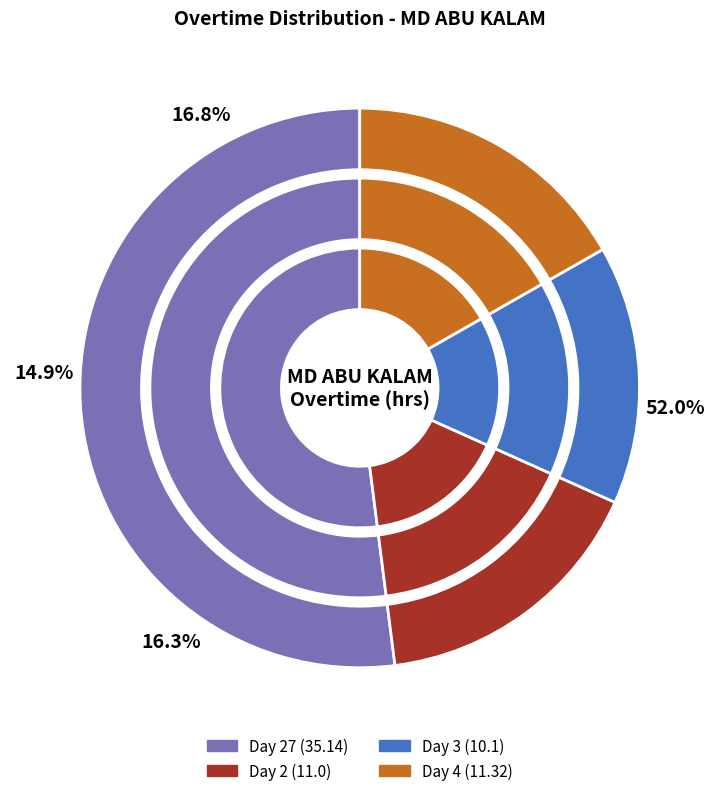

What portion of the pie excludes 11.32?

83.2%